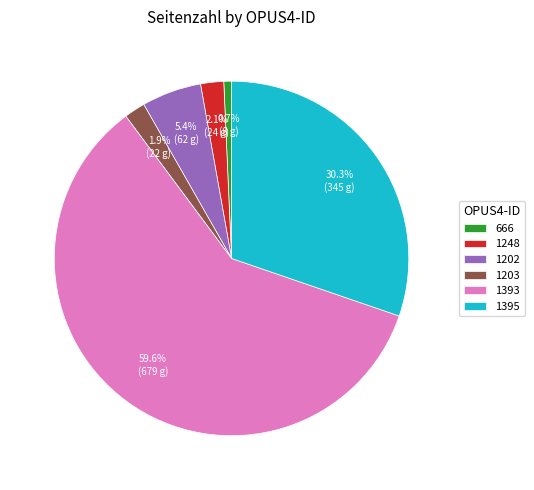

Between 666 and 1202, which is larger?

1202